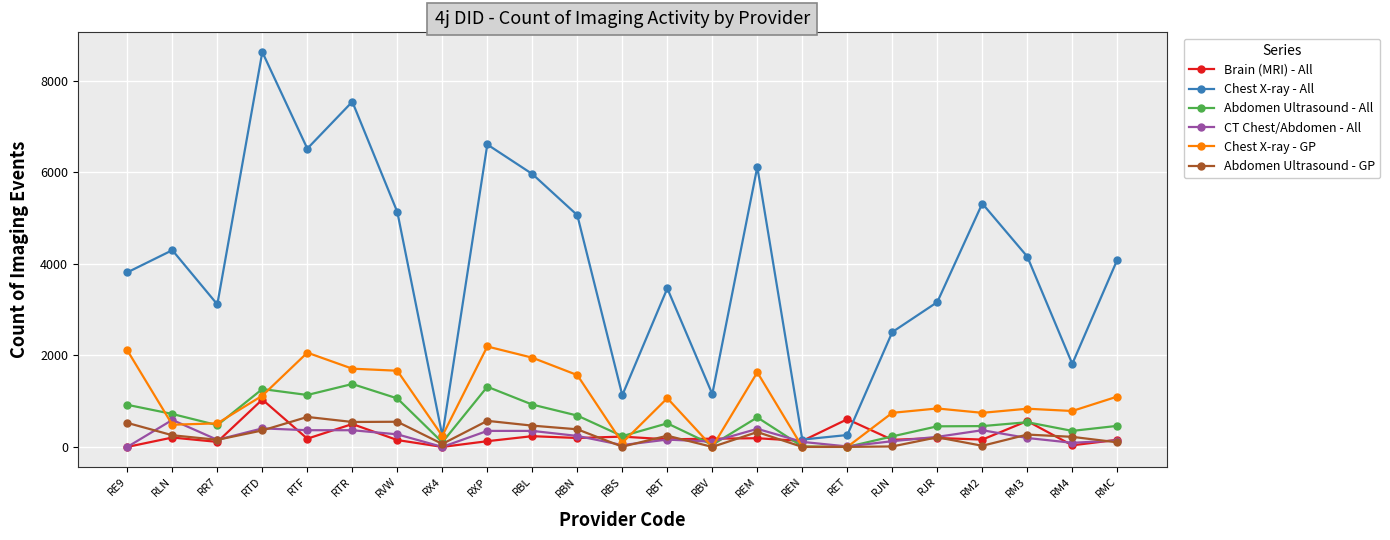

What value does the CT Chest/Abdomen - All series have at RLN?

590